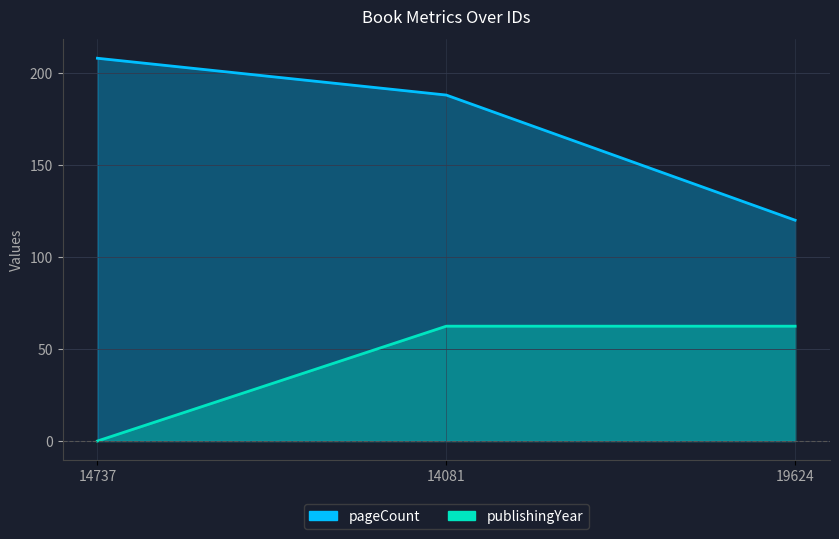

What is the sum of all pageCount values?

516.0